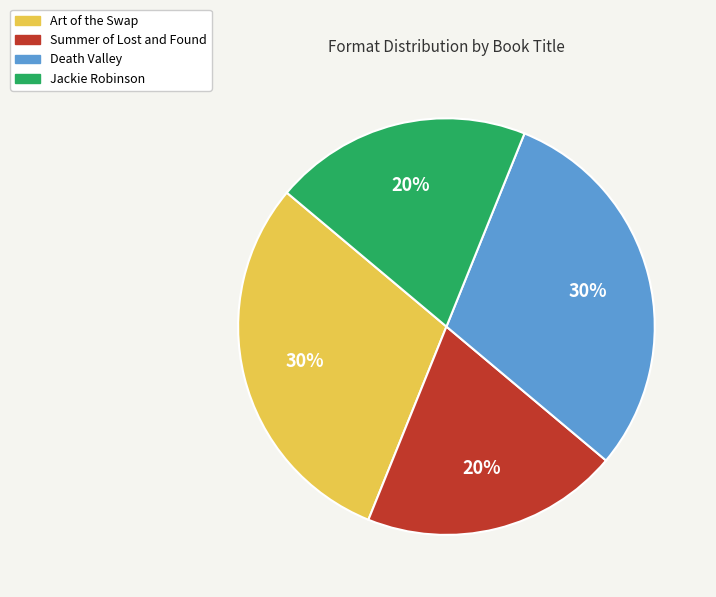

To the nearest percent, what portion does Summer of Lost and Found represent?

20%